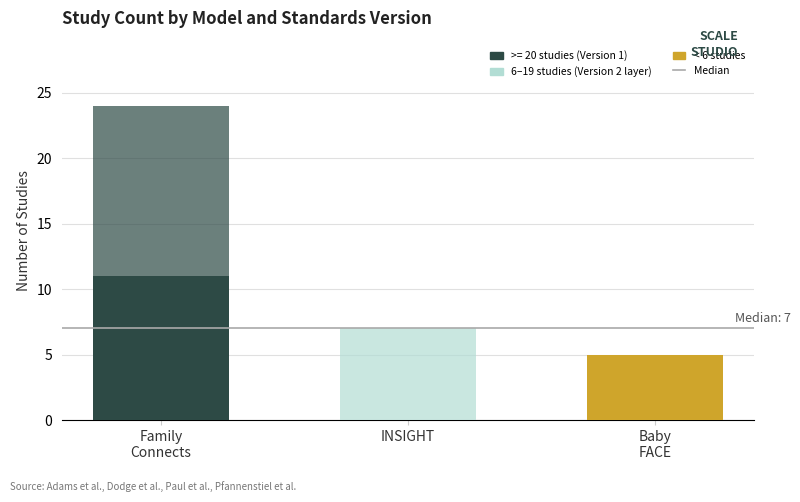

Count the number of data series in this chart.

2